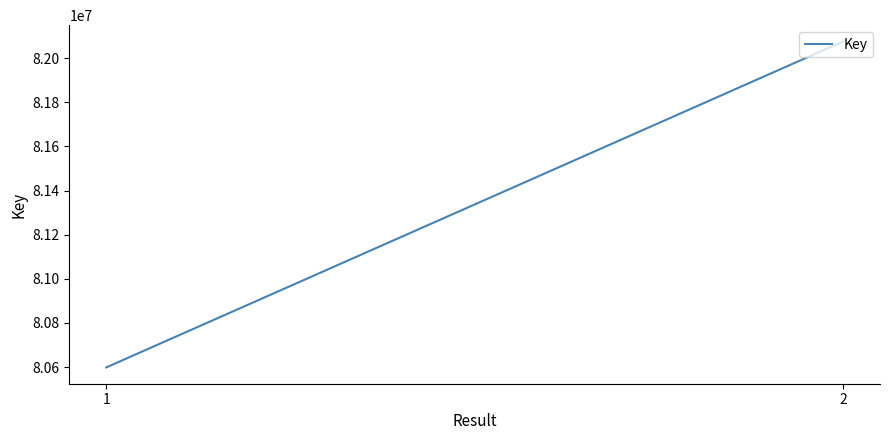

Rank the categories by value from lowest to highest.

1, 2